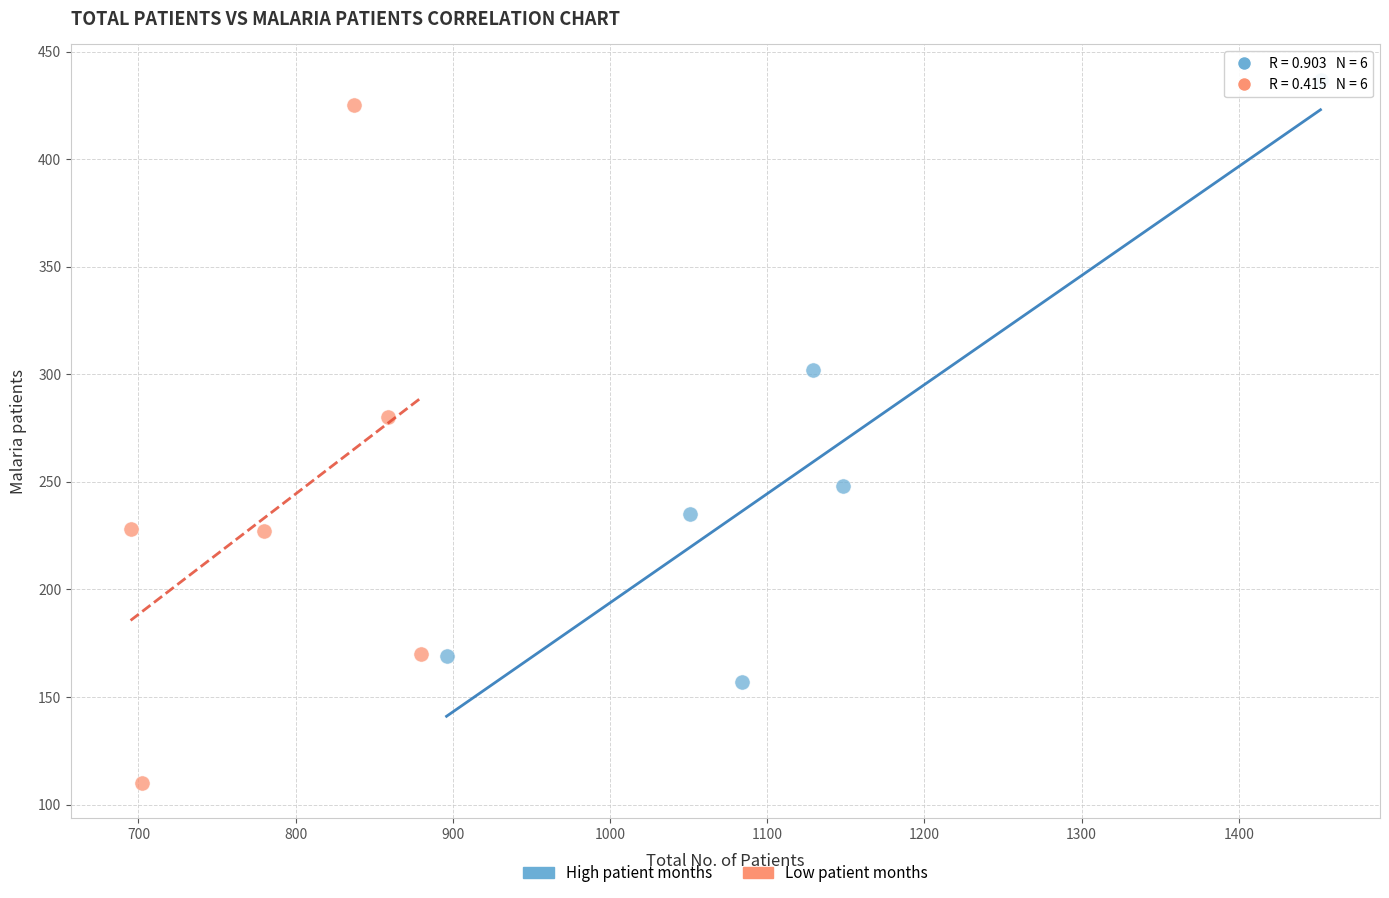

Which series reaches the minimum Y coordinate?

Low patient months